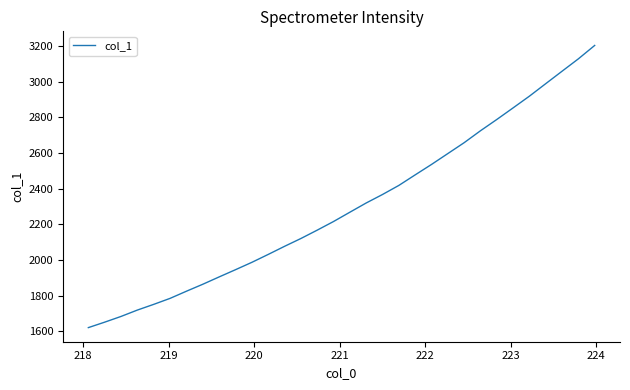

What is the difference between the maximum and minimum values?

1582.4